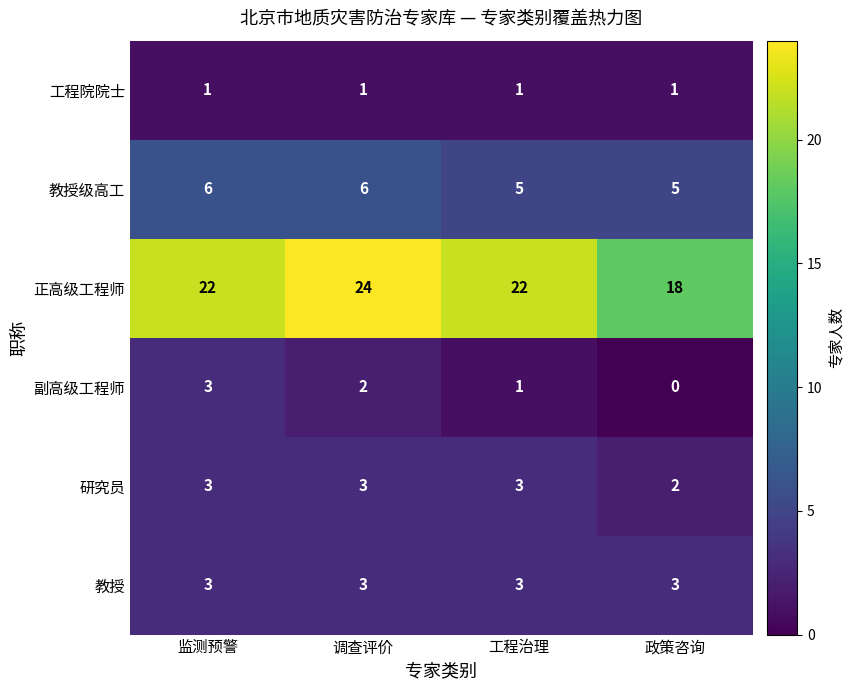

At how many categories does at least one series exceed 23?

1